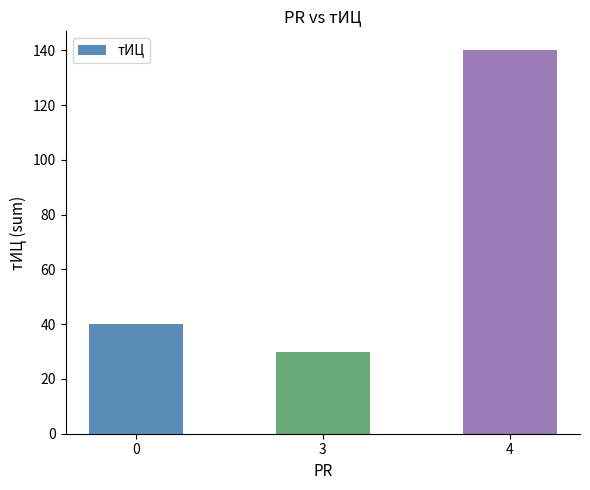

The value at 4 is 91. True or false?

False